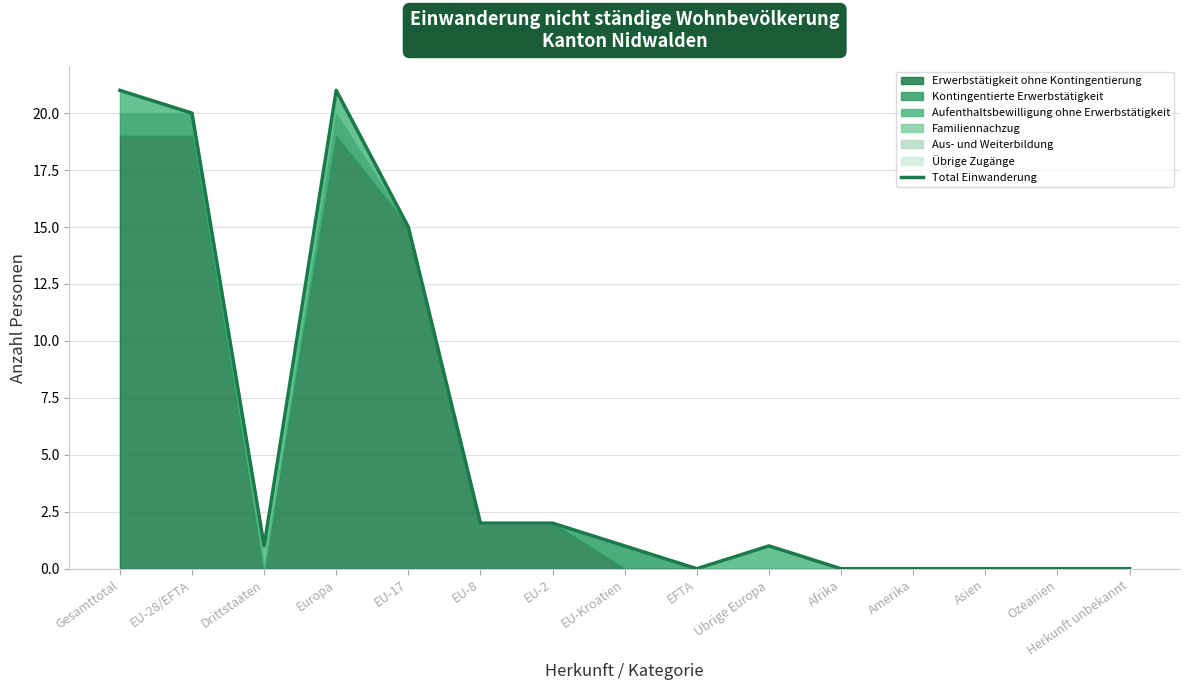

What is the average value?

6